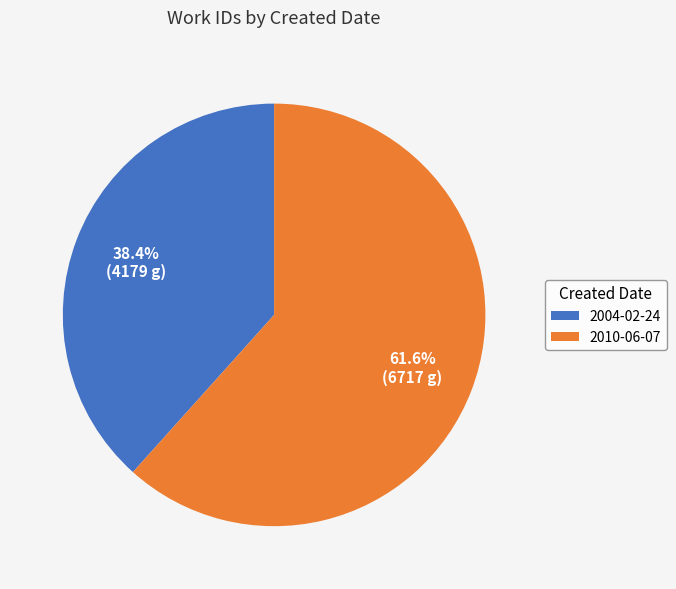

How many slices are in this pie chart?

2